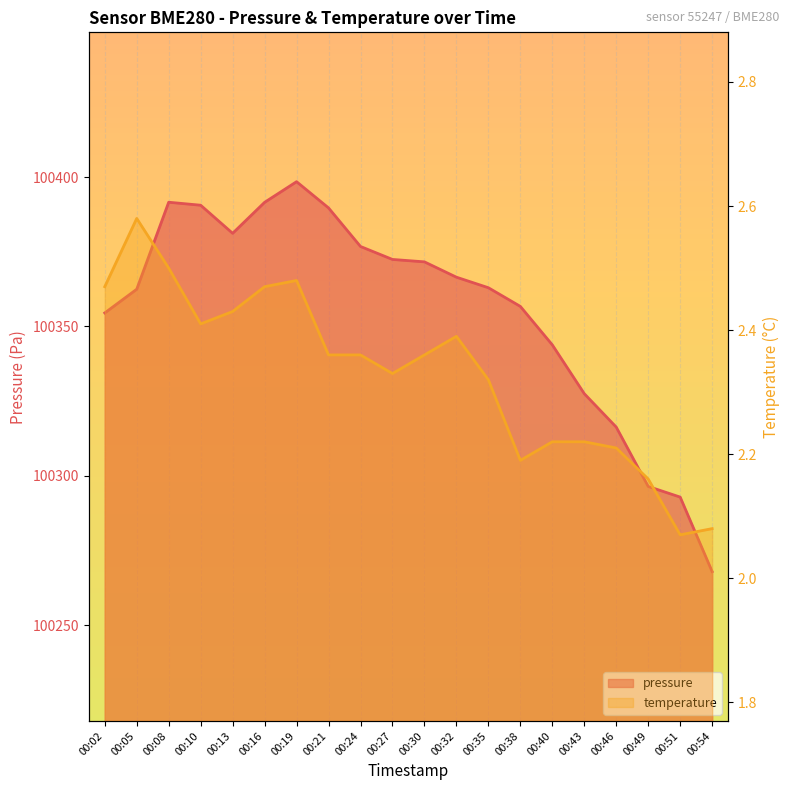

What is the difference between the maximum and second lowest values in the pressure series?

105.6